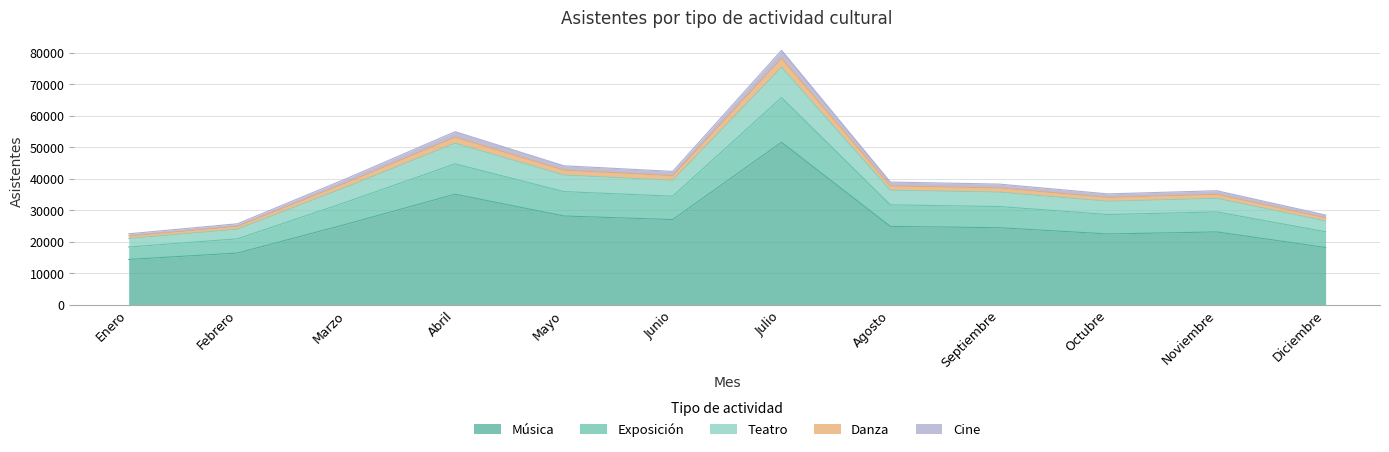

Where is Música nearest to the value 33019?

Abril